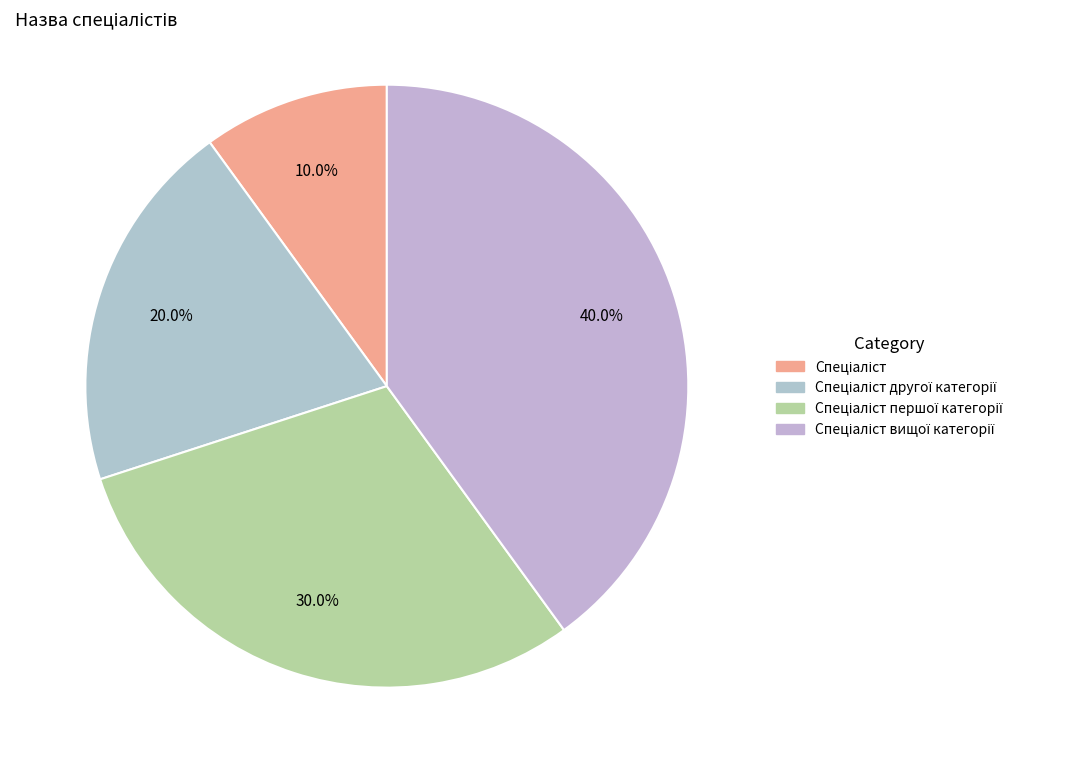

What is the smallest slice in the pie chart?

Спеціаліст